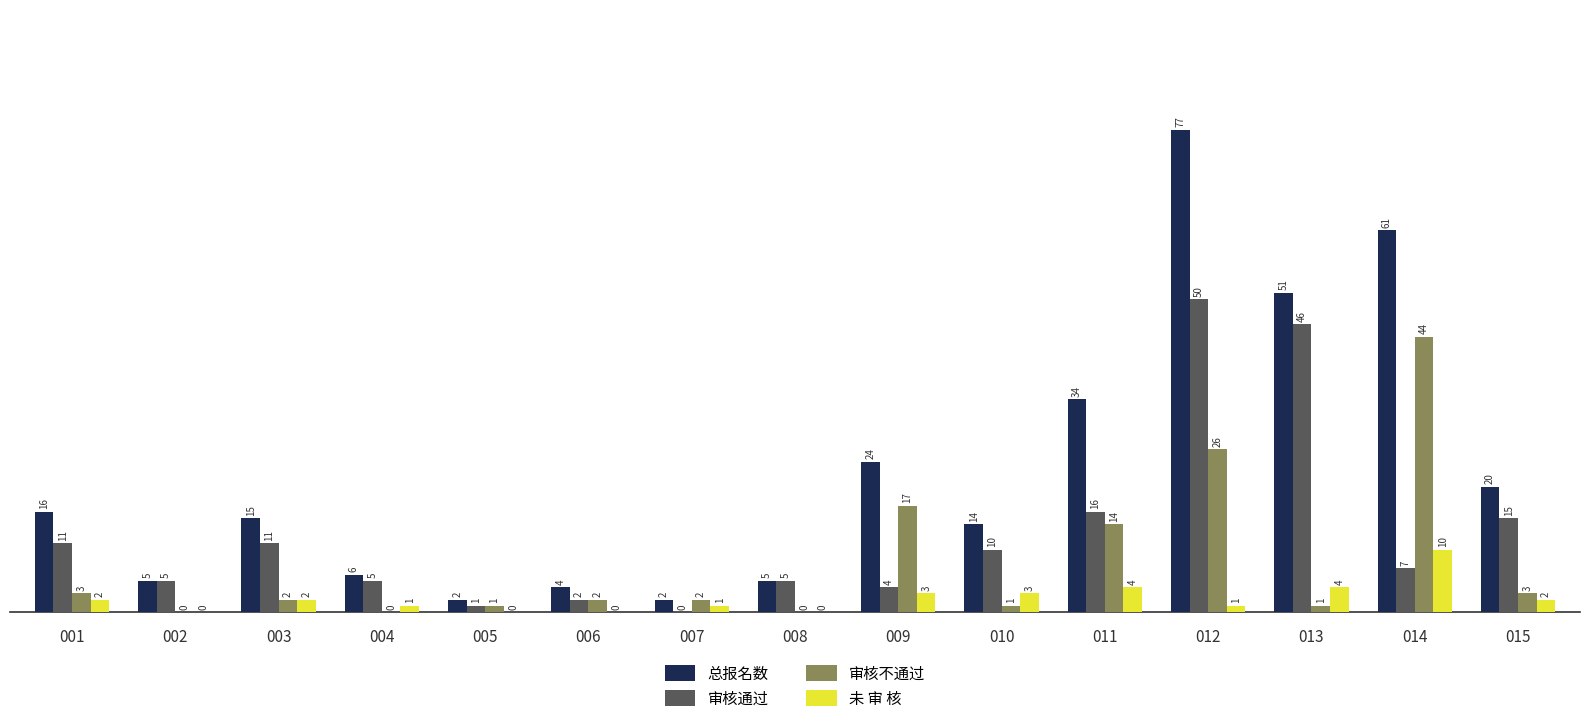

Read the 审核不通过 value at 005.

1